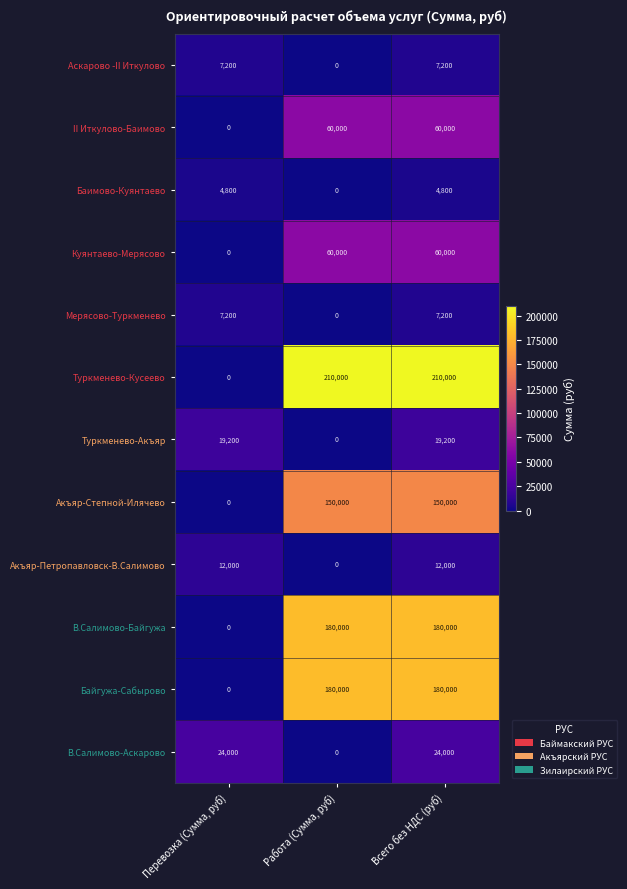

The В.Салимово-Байгужа series shows 52107 at Всего без НДС (руб). True or false?

False